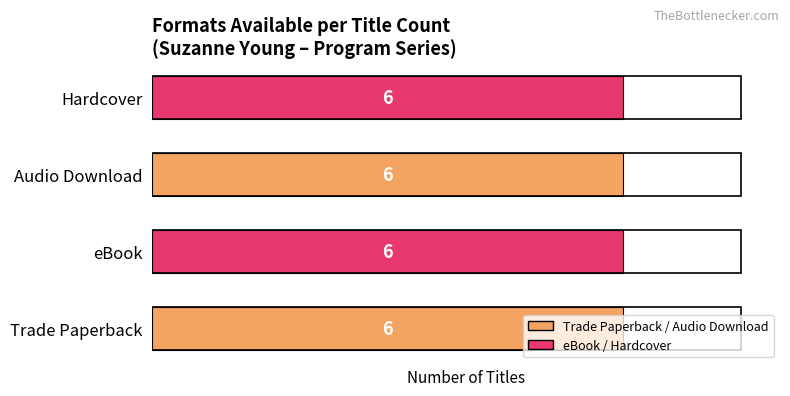

Rank the series by their maximum value, from lowest to highest.

Trade Paperback, eBook, Audio Download, Hardcover